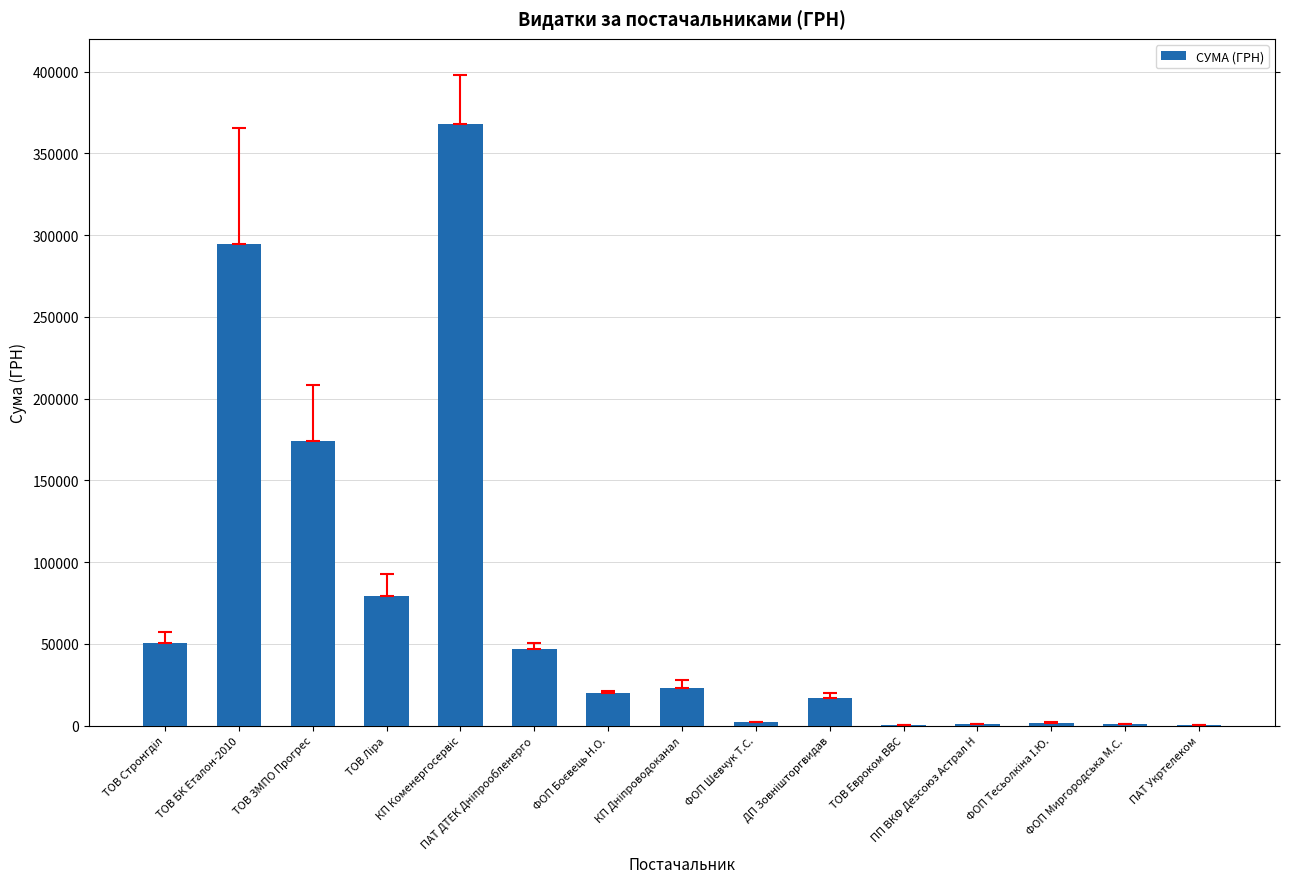

What is the maximum value shown in the chart?

367851.7